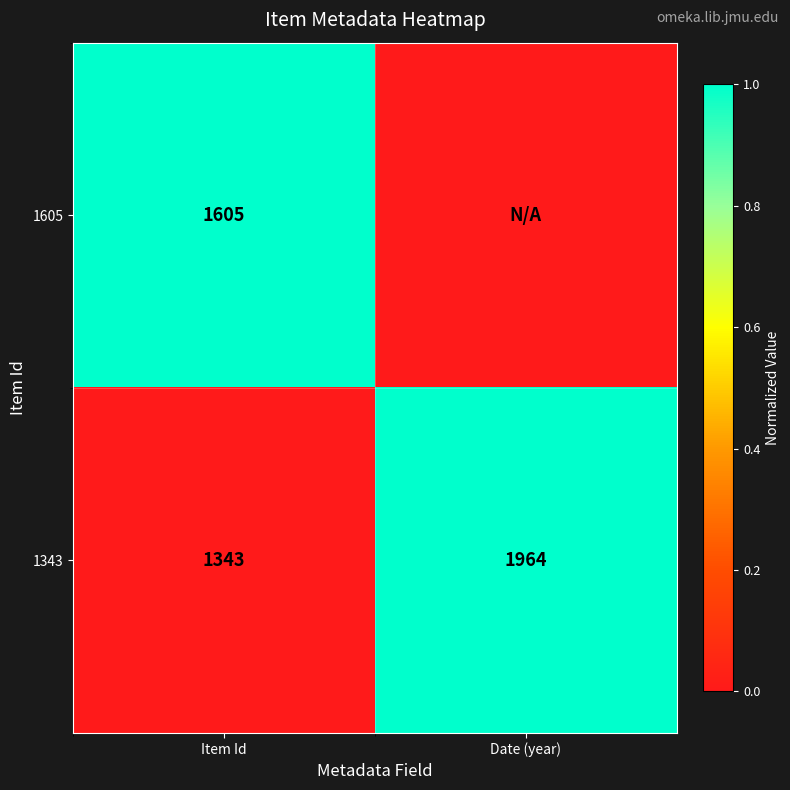

What is the total value across all series at Item Id?

2948